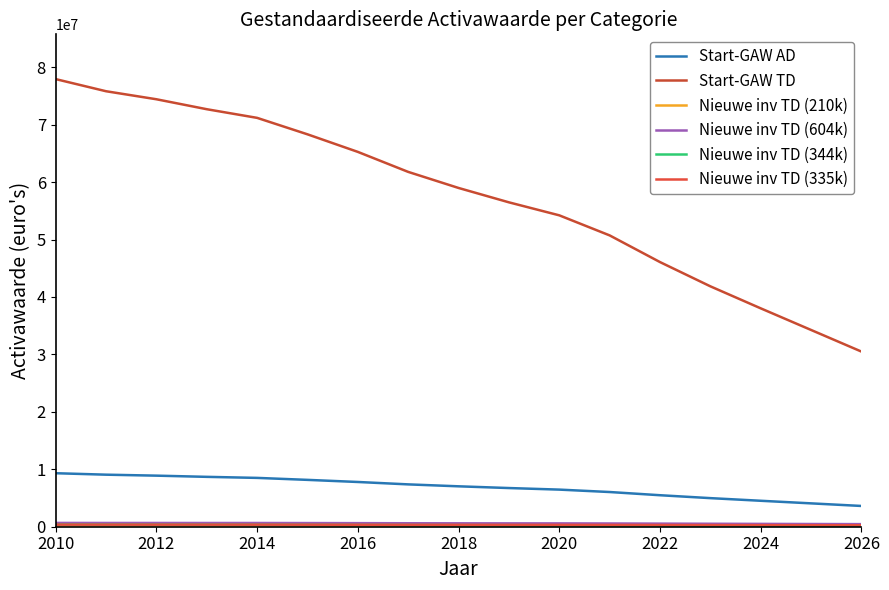

True or false: Start-GAW TD and Start-GAW AD cross at least once.

False